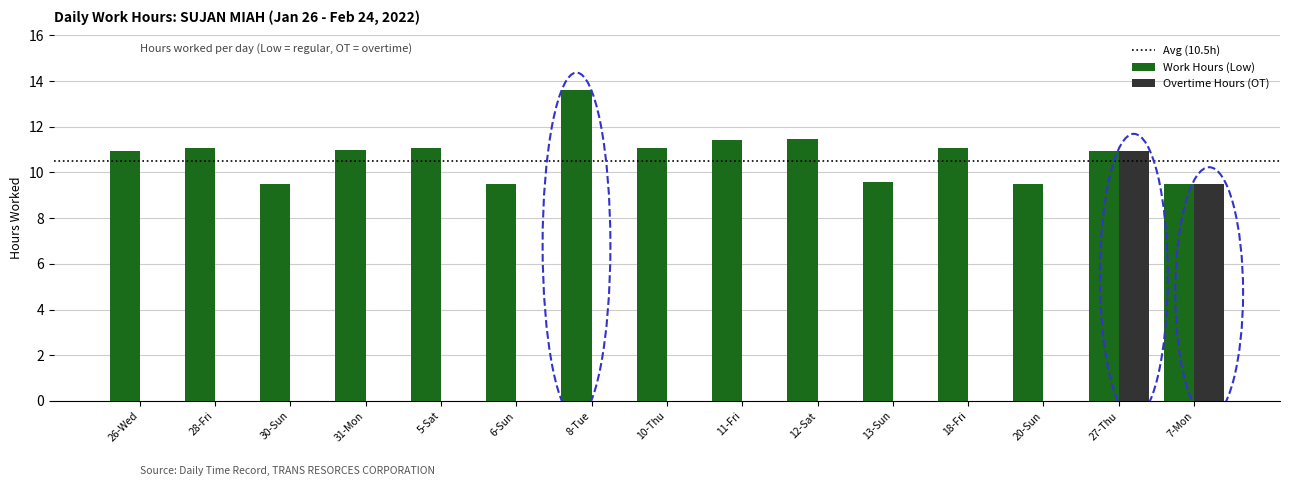

At which label does Overtime Hours (OT) reach its peak?

27-Thu